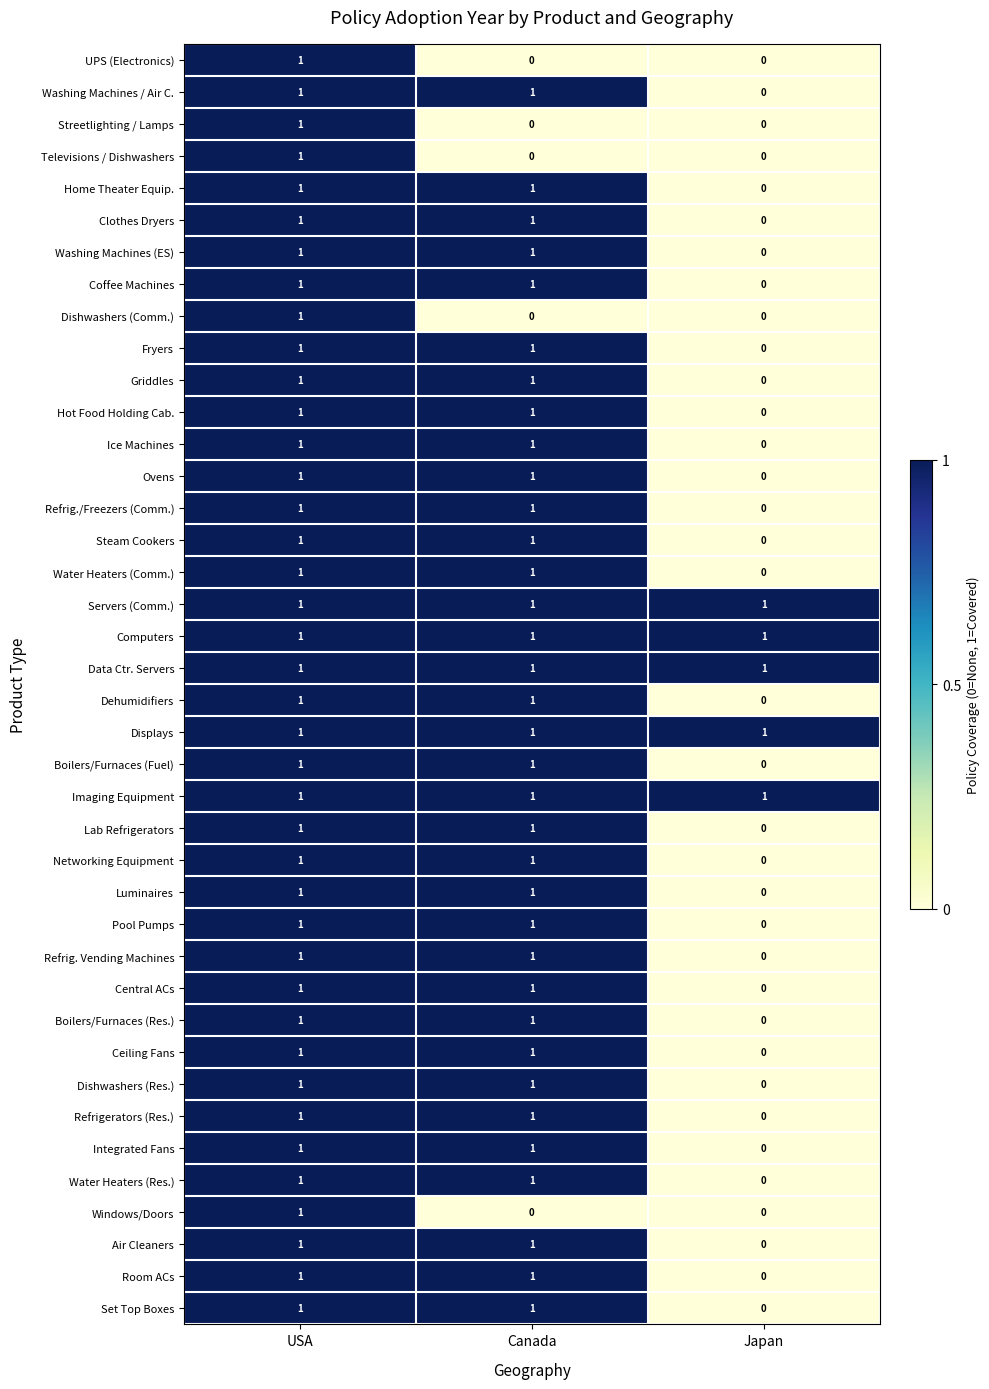

At which label is Ovens closest to 0?

Japan